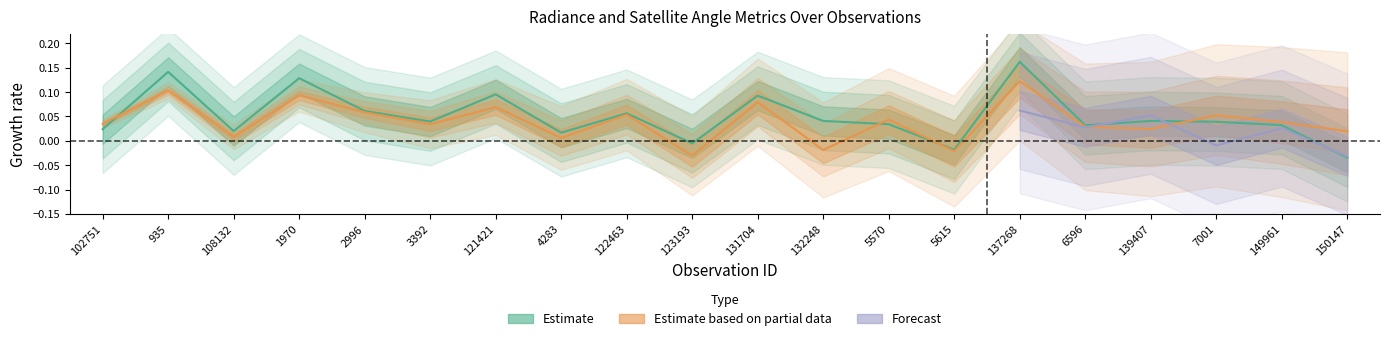

Does the chart have visible grid lines?

No